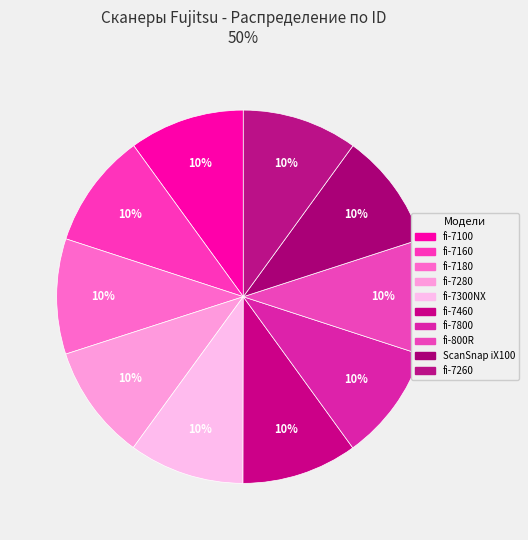

What is the ratio of the value at fi-7180 to the value at fi-7100?

1.0